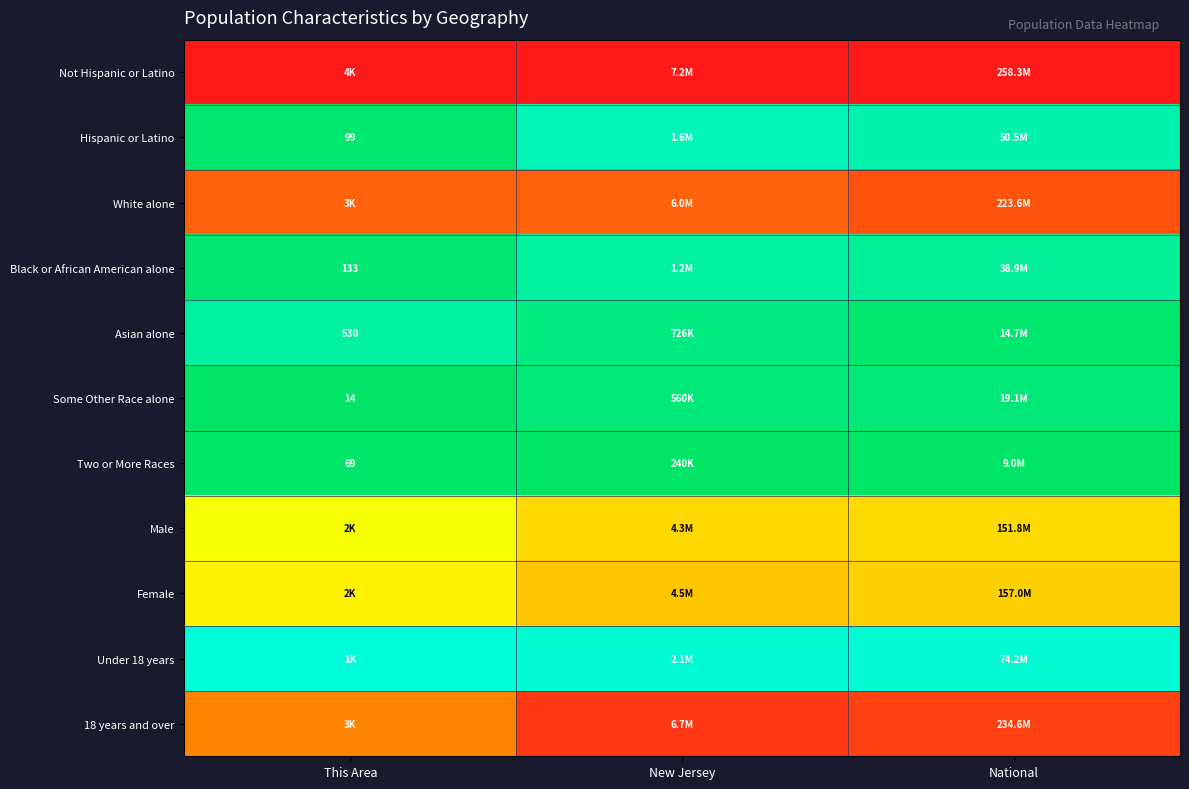

The value of White alone at National is 0.2. True or false?

False